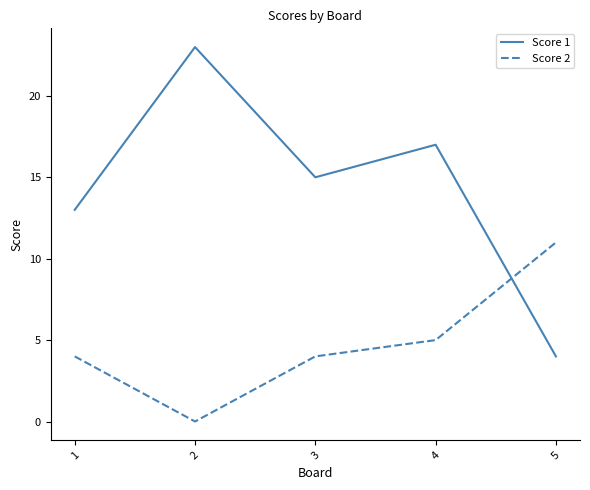

Reading left to right, transcribe all the data shown in this chart.

Score 1: 13	23	15	17	4
Score 2: 4	0	4	5	11